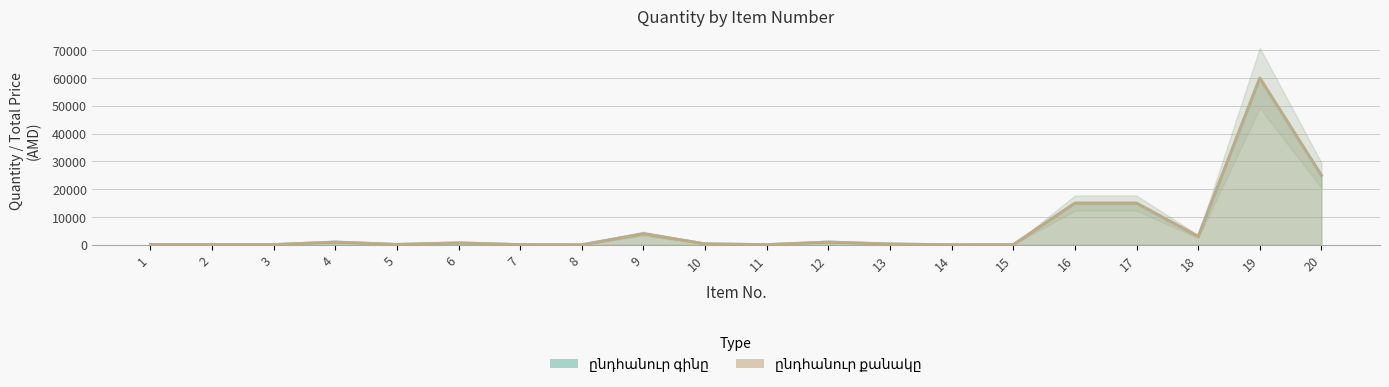

Which category has the lowest value across all series?

8